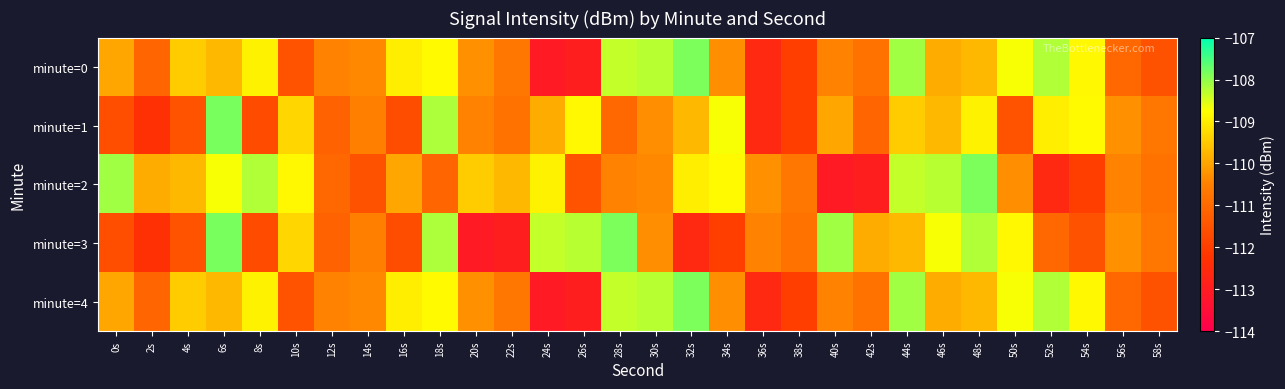

Reading left to right, extract all data points from this chart.

minute=0: 0s=-110.0	2s=-111.1	4s=-109.4	6s=-109.7	8s=-108.9	10s=-111.5	12s=-110.5	14s=-110.4	16s=-109.0	18s=-108.8	20s=-110.3	22s=-110.7	24s=-113.1	26s=-112.9	28s=-108.3	30s=-108.3	32s=-107.8	34s=-110.3	36s=-112.6	38s=-112.0	40s=-110.5	42s=-110.8	44s=-108.1	46s=-109.9	48s=-109.7	50s=-108.7	52s=-108.2	54s=-108.9	56s=-111.0	58s=-111.5
minute=1: 0s=-111.6	2s=-112.3	4s=-111.5	6s=-107.8	8s=-111.7	10s=-109.3	12s=-111.2	14s=-110.5	16s=-111.6	18s=-108.2	20s=-110.5	22s=-110.8	24s=-109.9	26s=-108.9	28s=-111.0	30s=-110.3	32s=-109.7	34s=-108.7	36s=-112.6	38s=-112.0	40s=-110.0	42s=-111.1	44s=-109.4	46s=-109.7	48s=-108.9	50s=-111.5	52s=-109.0	54s=-108.8	56s=-110.3	58s=-110.7
minute=2: 0s=-108.1	2s=-109.9	4s=-109.7	6s=-108.7	8s=-108.2	10s=-108.9	12s=-111.0	14s=-111.5	16s=-110.0	18s=-111.1	20s=-109.4	22s=-109.7	24s=-108.9	26s=-111.5	28s=-110.5	30s=-110.4	32s=-109.0	34s=-108.8	36s=-110.3	38s=-110.7	40s=-113.1	42s=-112.9	44s=-108.3	46s=-108.3	48s=-107.8	50s=-110.3	52s=-112.6	54s=-112.0	56s=-110.5	58s=-110.8
minute=3: 0s=-111.6	2s=-112.3	4s=-111.5	6s=-107.8	8s=-111.7	10s=-109.3	12s=-111.2	14s=-110.5	16s=-111.6	18s=-108.2	20s=-113.1	22s=-112.9	24s=-108.3	26s=-108.3	28s=-107.8	30s=-110.3	32s=-112.6	34s=-112.0	36s=-110.5	38s=-110.8	40s=-108.1	42s=-109.9	44s=-109.7	46s=-108.7	48s=-108.2	50s=-108.9	52s=-111.0	54s=-111.5	56s=-110.3	58s=-110.7
minute=4: 0s=-110.0	2s=-111.1	4s=-109.4	6s=-109.7	8s=-108.9	10s=-111.5	12s=-110.5	14s=-110.4	16s=-109.0	18s=-108.8	20s=-110.3	22s=-110.7	24s=-113.1	26s=-112.9	28s=-108.3	30s=-108.3	32s=-107.8	34s=-110.3	36s=-112.6	38s=-112.0	40s=-110.5	42s=-110.8	44s=-108.1	46s=-109.9	48s=-109.7	50s=-108.7	52s=-108.2	54s=-108.9	56s=-111.0	58s=-111.5